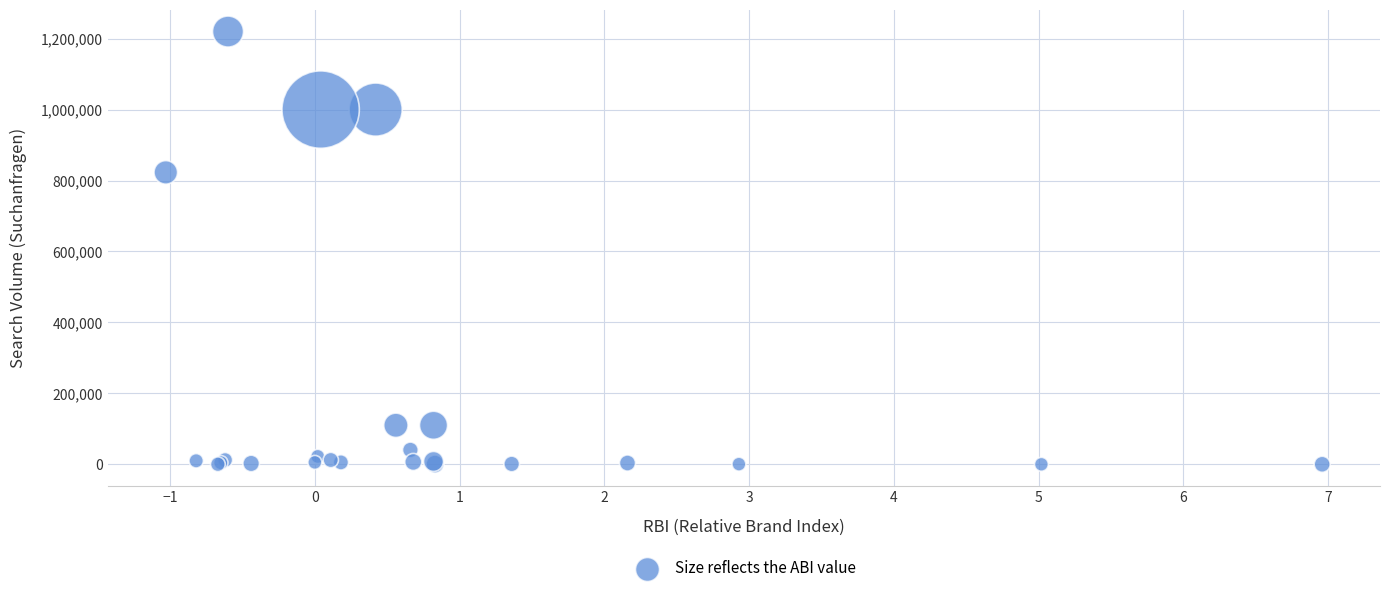

What Y value in the scatter plot is closest to 610025?

823000